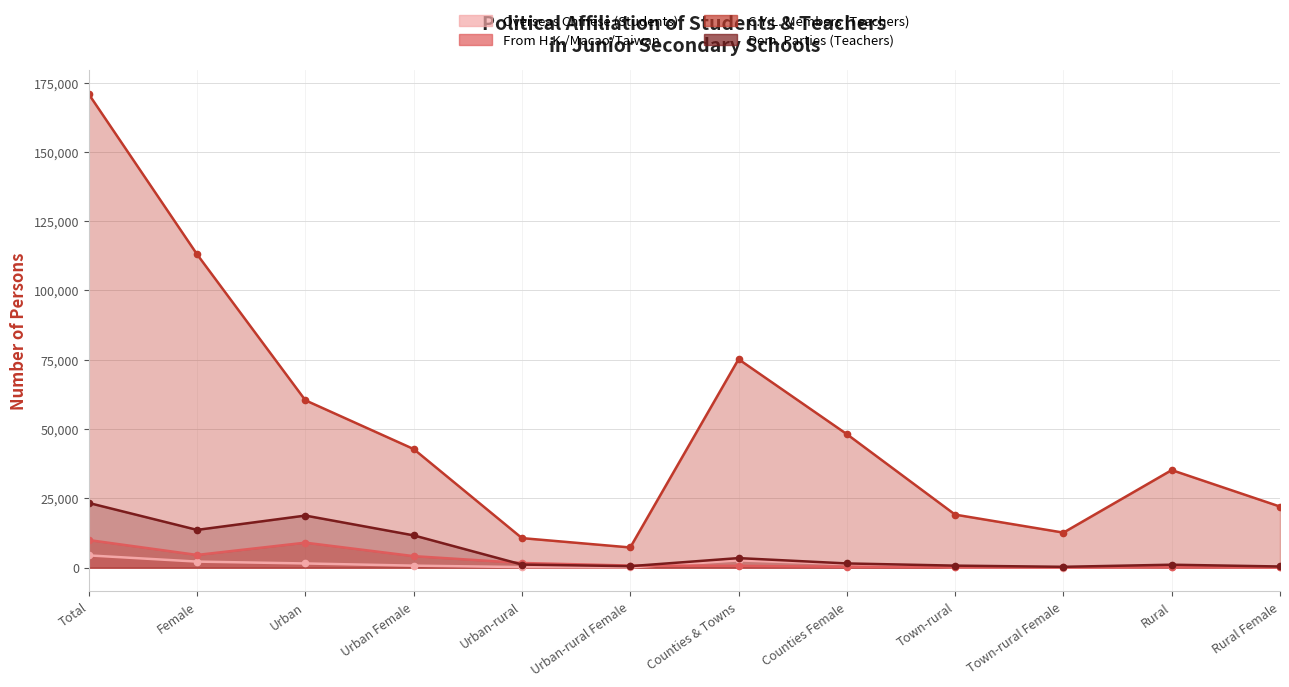

What is the label of the 10th point from the right?

Urban